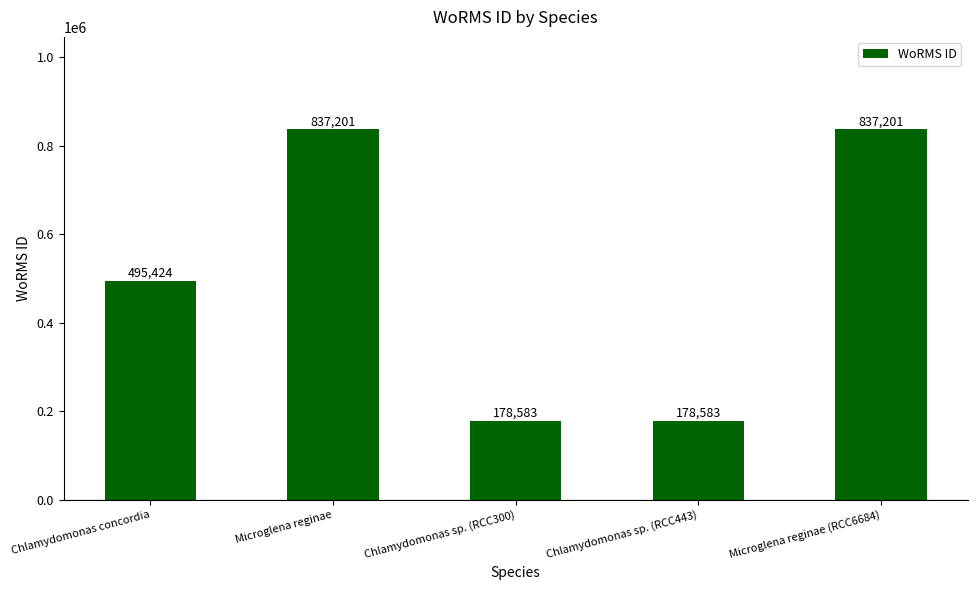

What is the sum of the values at Chlamydomonas sp. (RCC300) and Chlamydomonas concordia?

674007